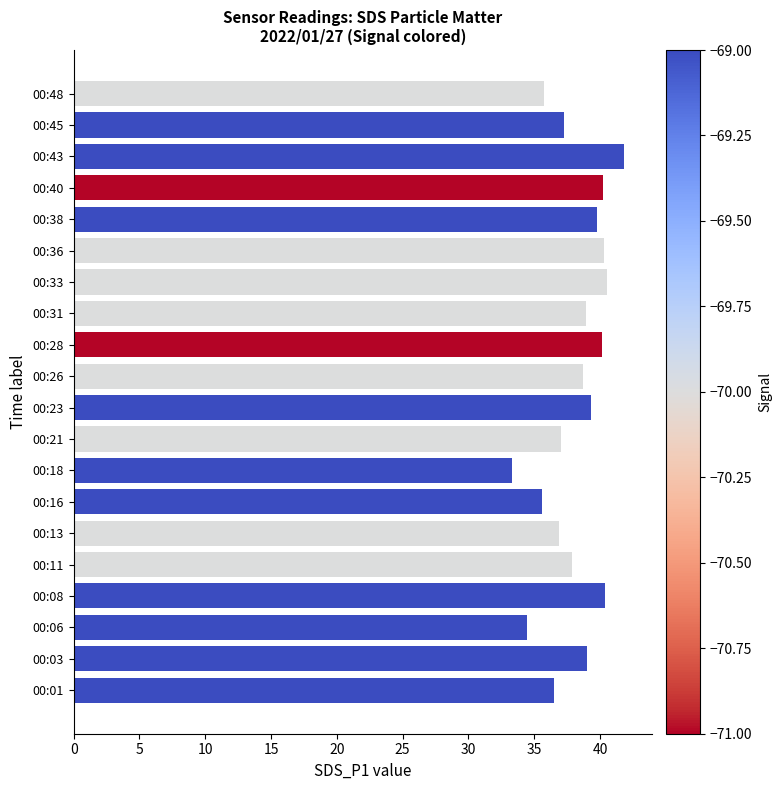

True or false: the data shows 39.0 at 00:03.

True